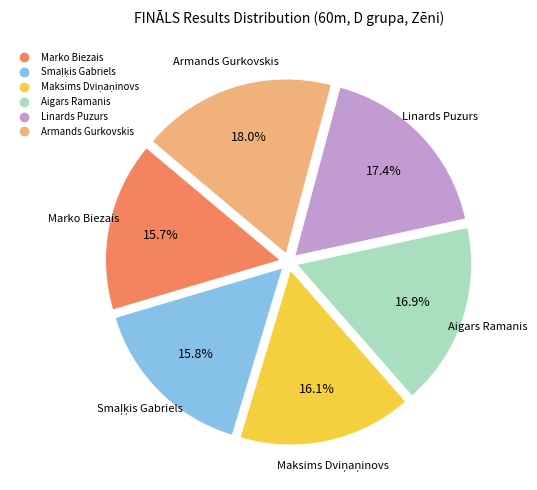

Does Aigars Ramanis represent more than half of the total?

No